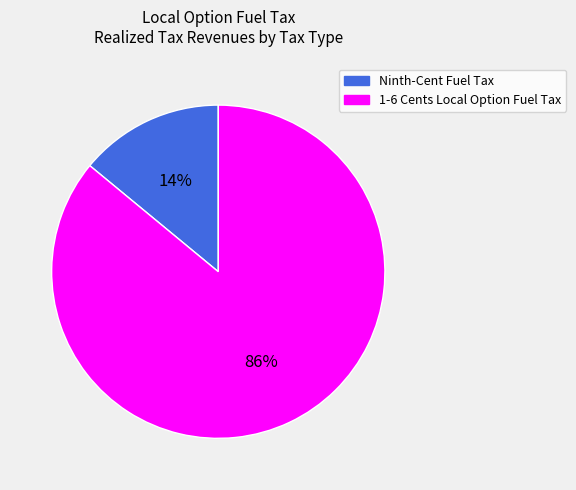

To the nearest percent, what is the difference between the largest and smallest slice percentages?

72%